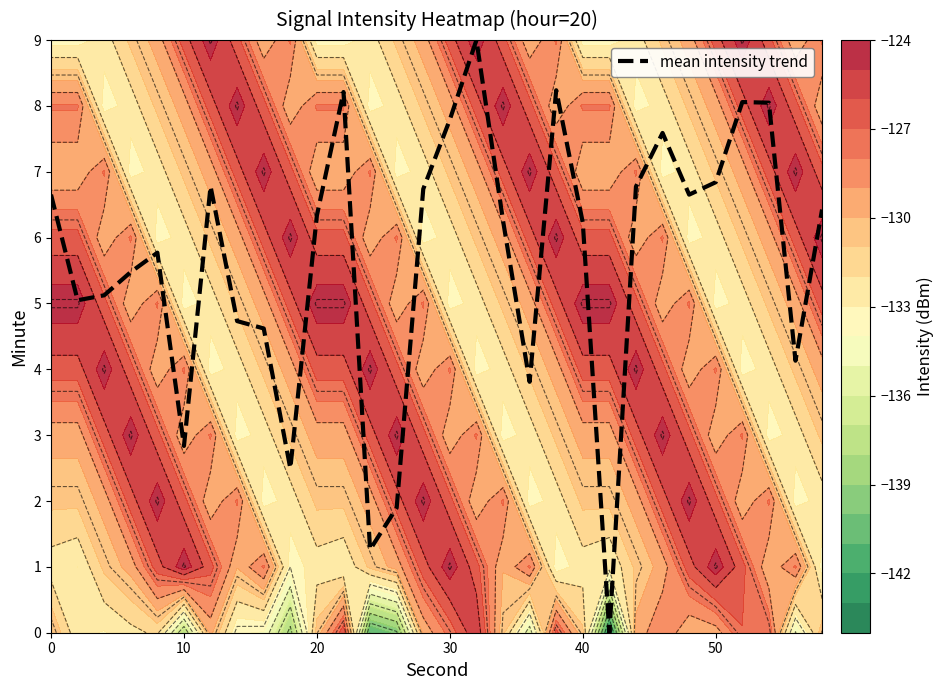

What is the sum of all values?

169.8